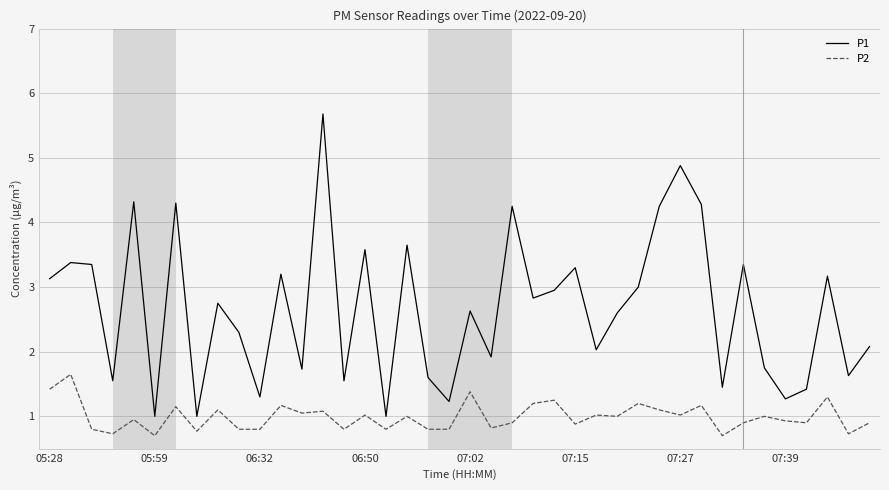

Rank the series by their average value, from lowest to highest.

P2, P1